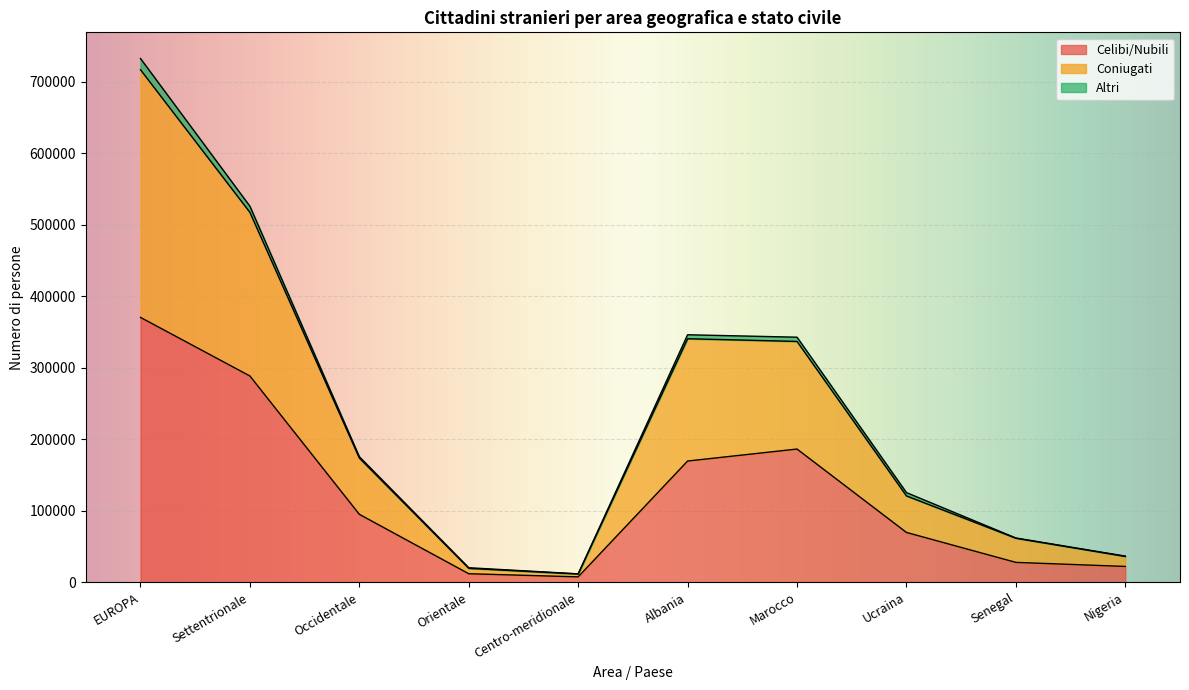

Which category has the highest value in the Celibi/Nubili series?

EUROPA